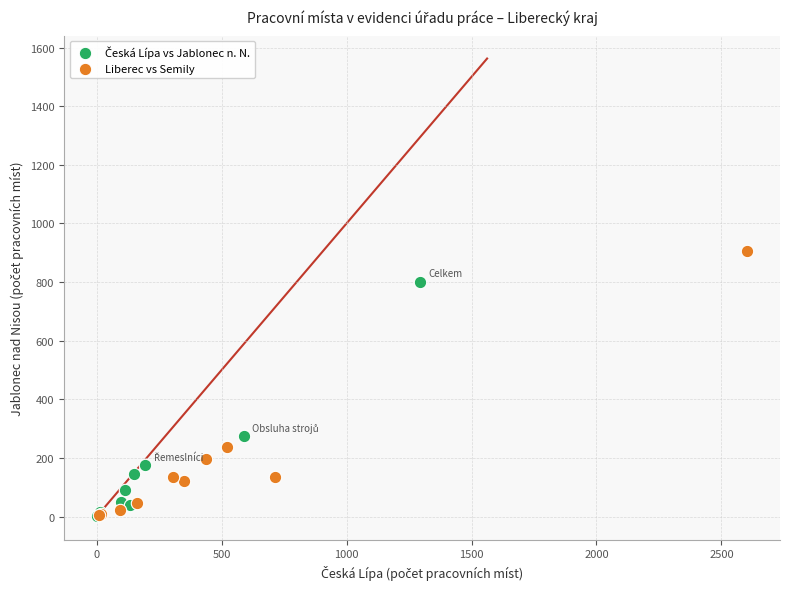

Which series reaches the maximum Y coordinate?

Liberec vs Semily